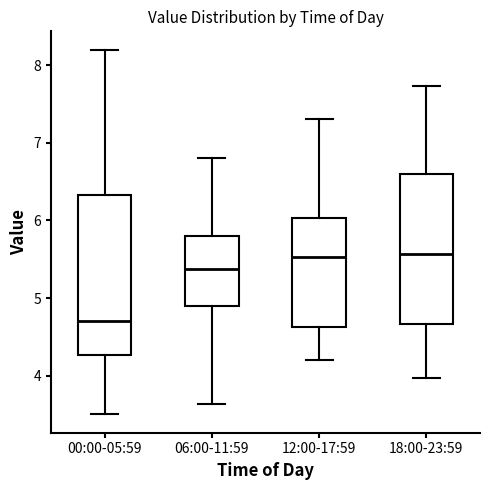

Comparing the boxes themselves (not the whiskers), which one is the tallest?

00:00-05:59